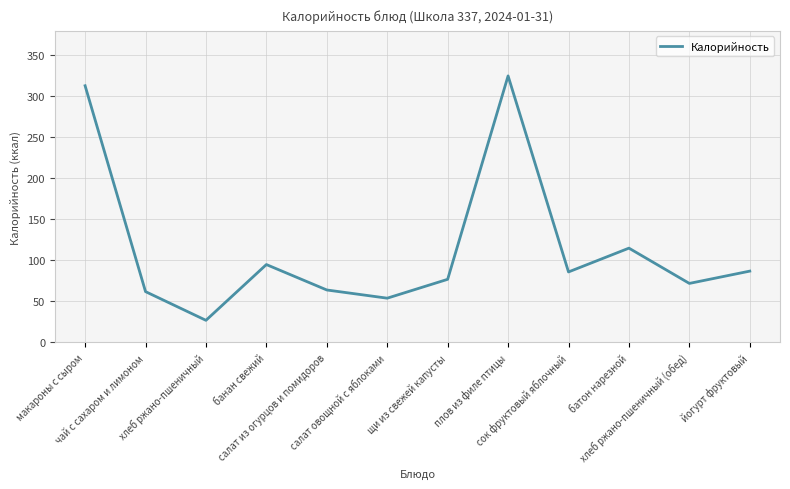

Where is the first local minimum?

хлеб ржано-пшеничный